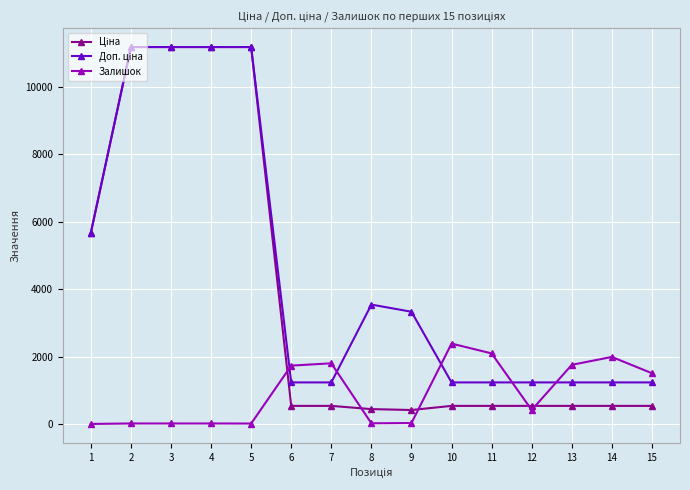

What is the value of the Залишок point at the 1st from the left?

3.0